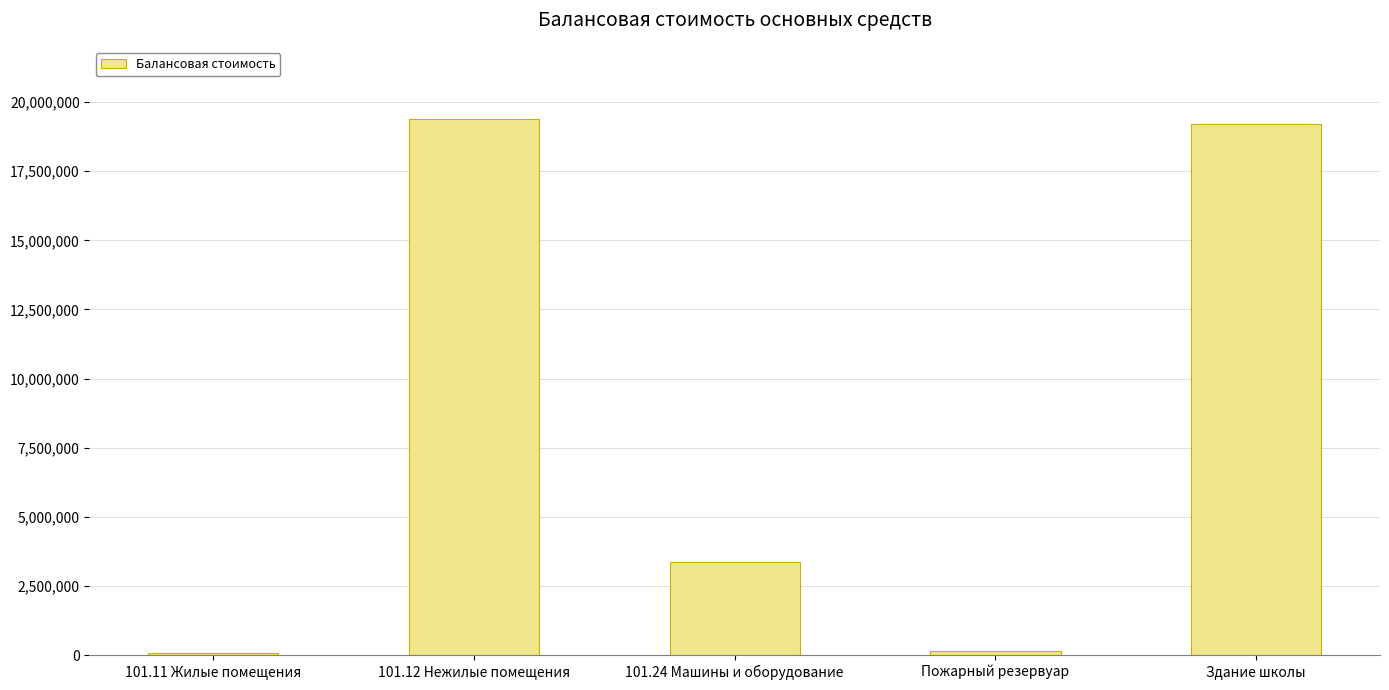

How many data points does each series have?

5